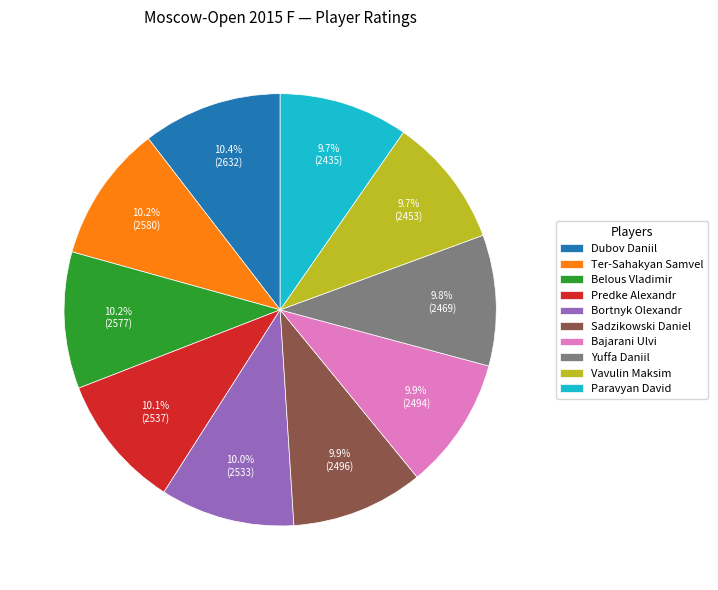

To the nearest percent, what percentage of the pie is Vavulin Maksim?

10%